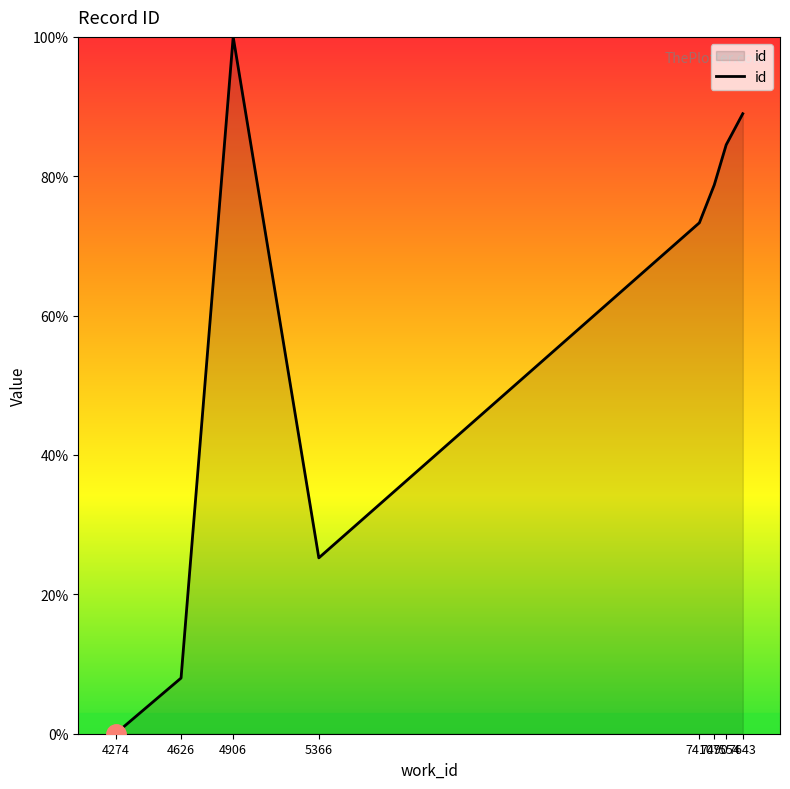

How many lines are shown in the chart?

1